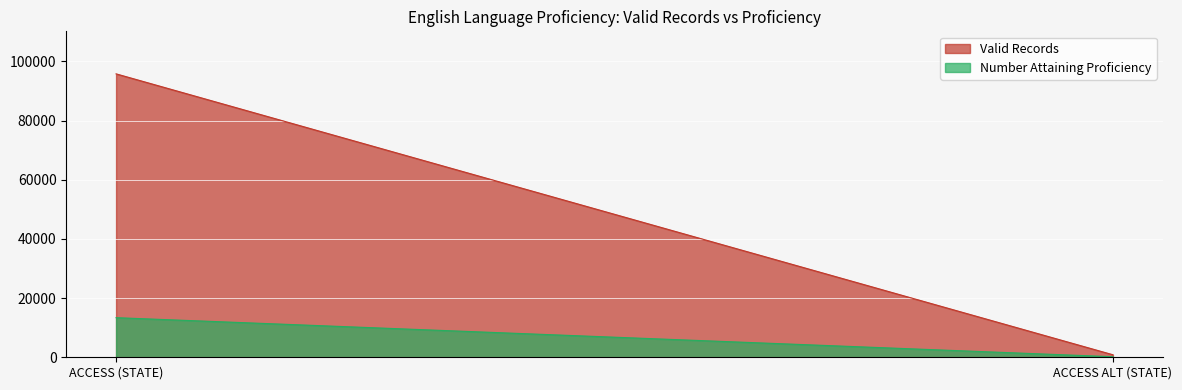

Which label corresponds to the largest value in the chart?

ACCESS (STATE)